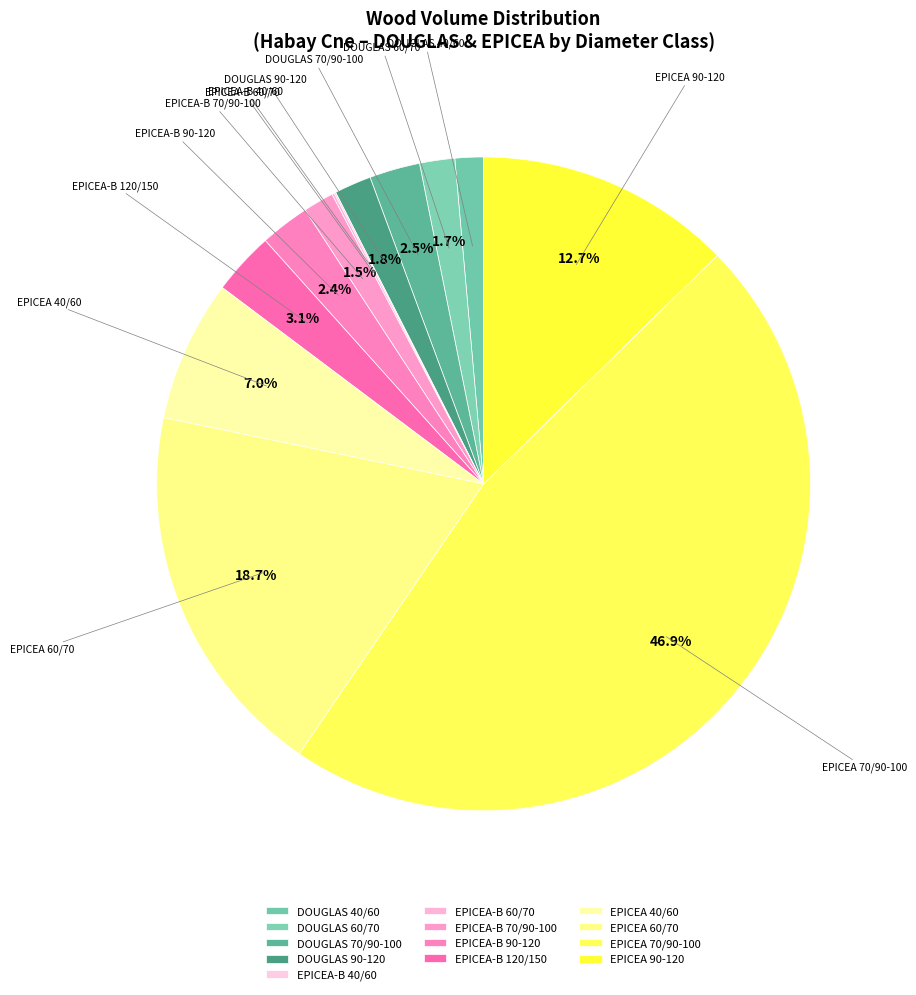

To the nearest percent, what is the average slice percentage?

8%